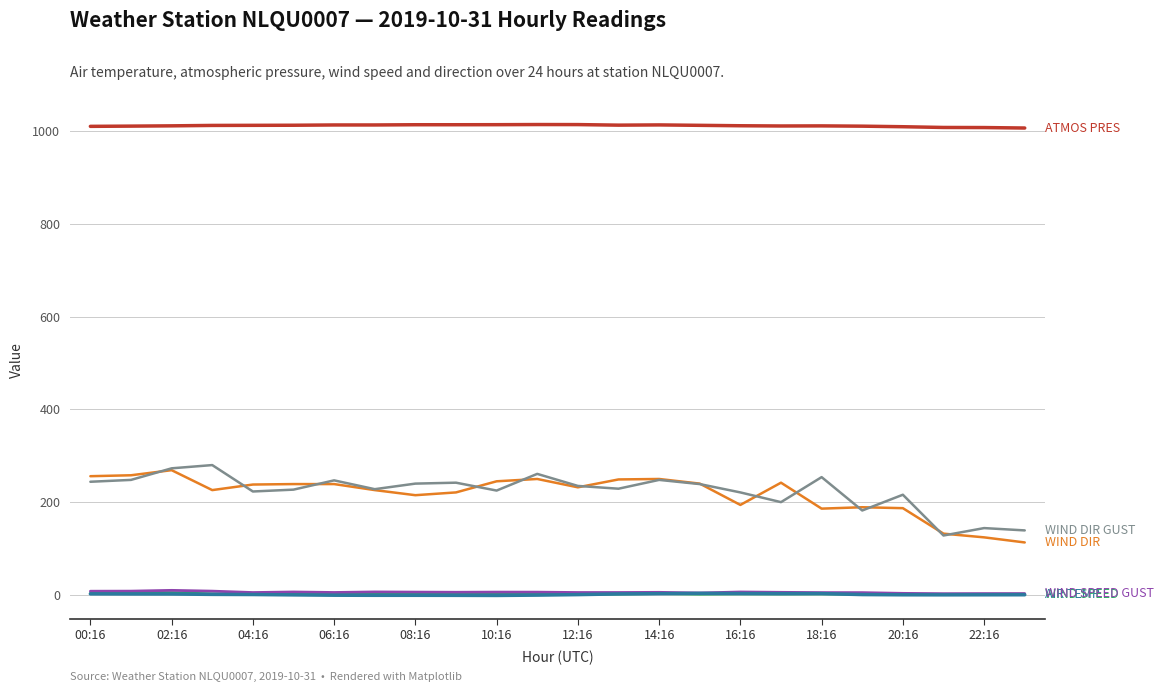

What is the maximum value shown in the chart?

1015.0